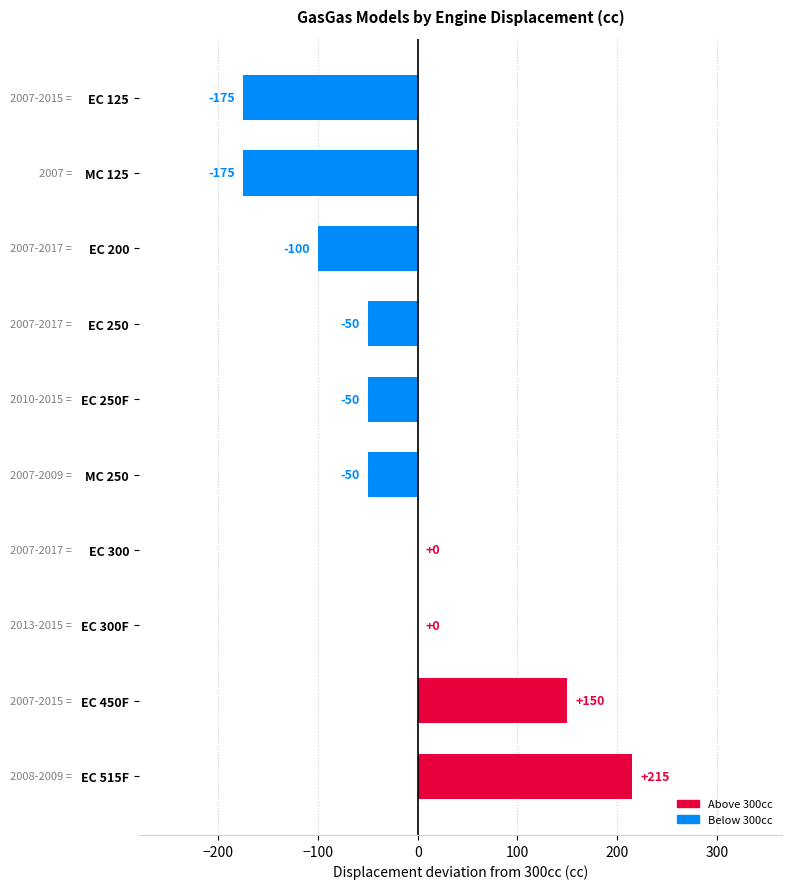

Count the number of categories in the chart.

10